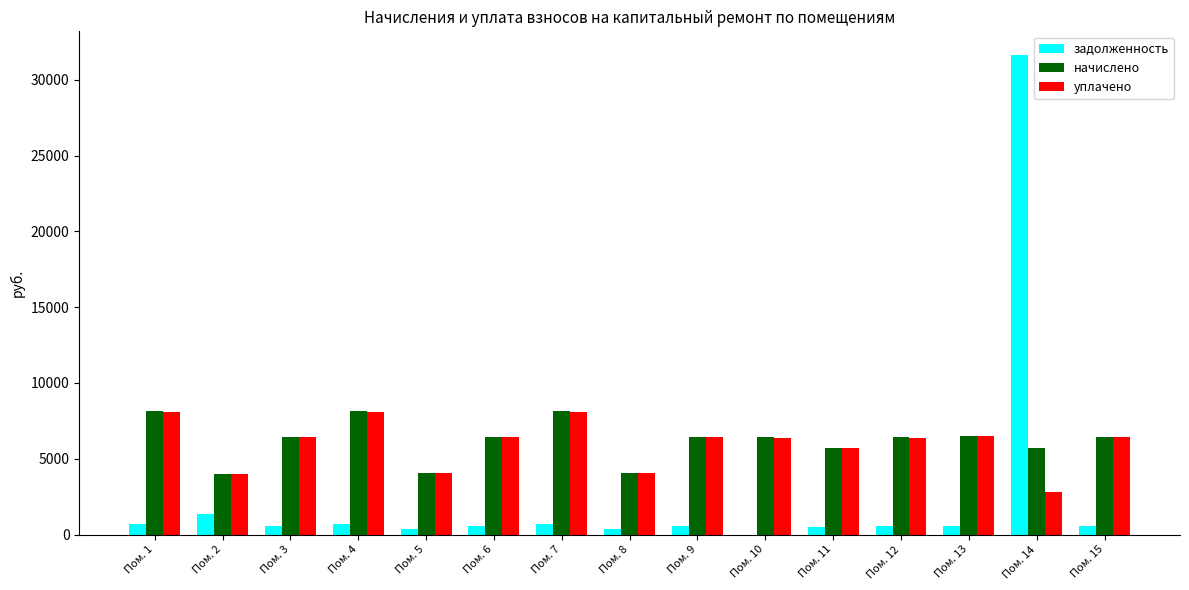

Where is задолженность nearest to the value 15804?

Пом. 2